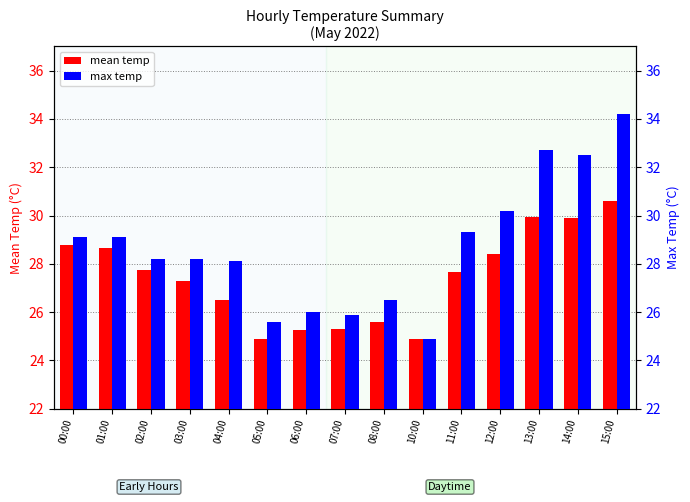

List the series in order of their peak value, lowest first.

mean temp, max temp